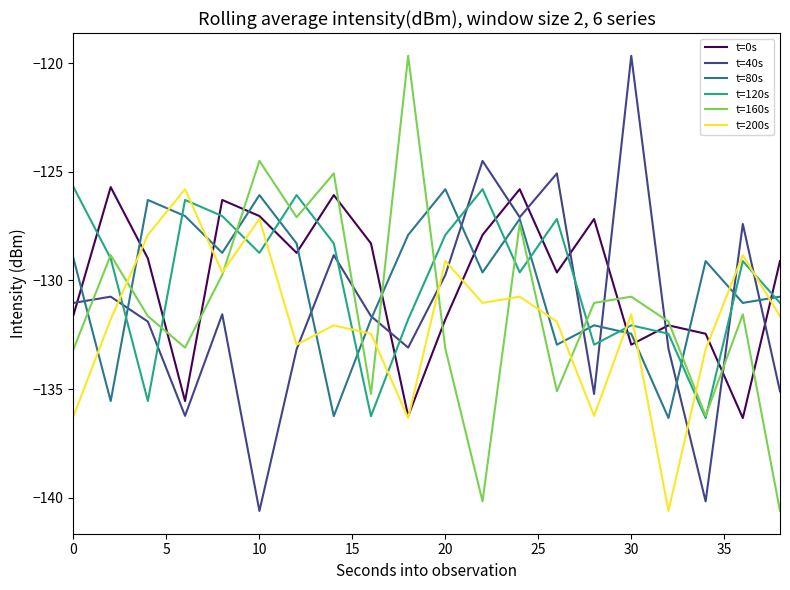

What is the minimum value shown in the chart?

-140.6